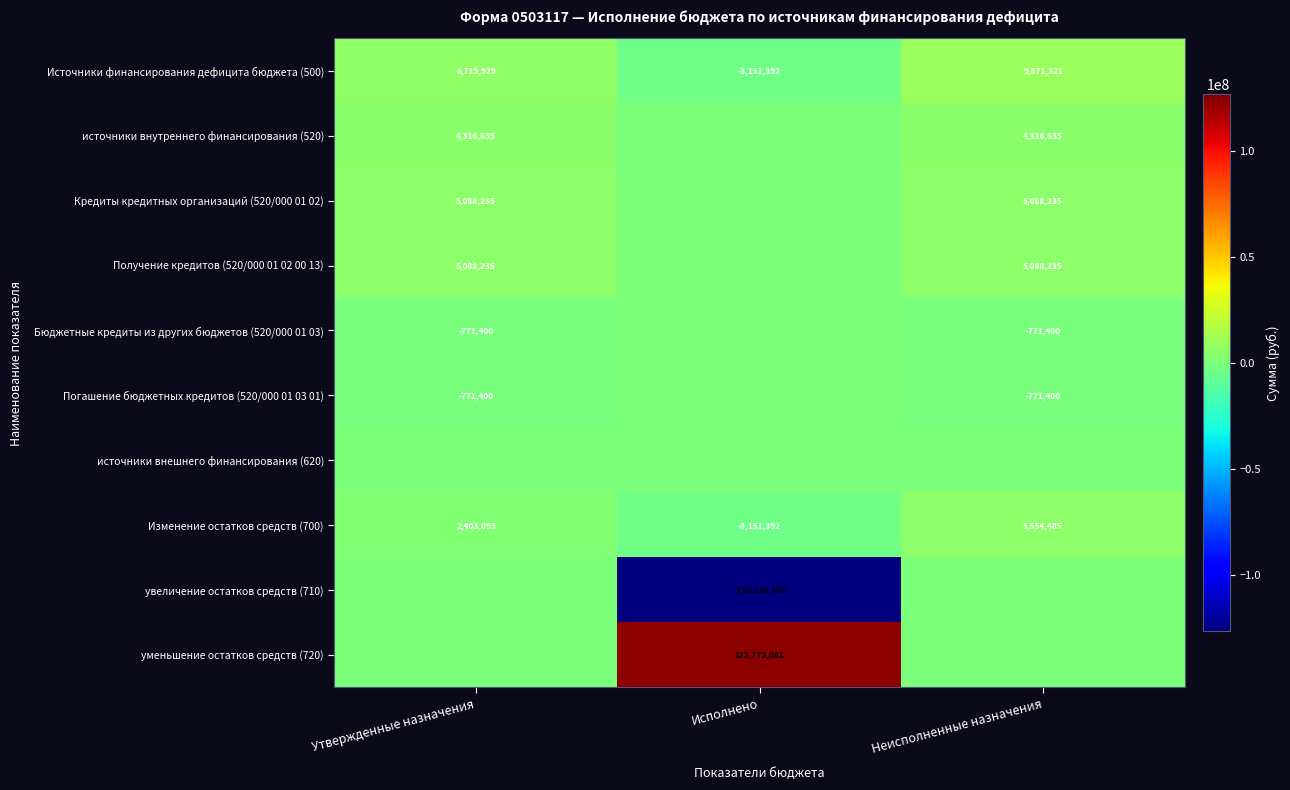

What is the difference between the maximum and second lowest values in the Источники финансирования дефицита бюджета (500) series?

3151392